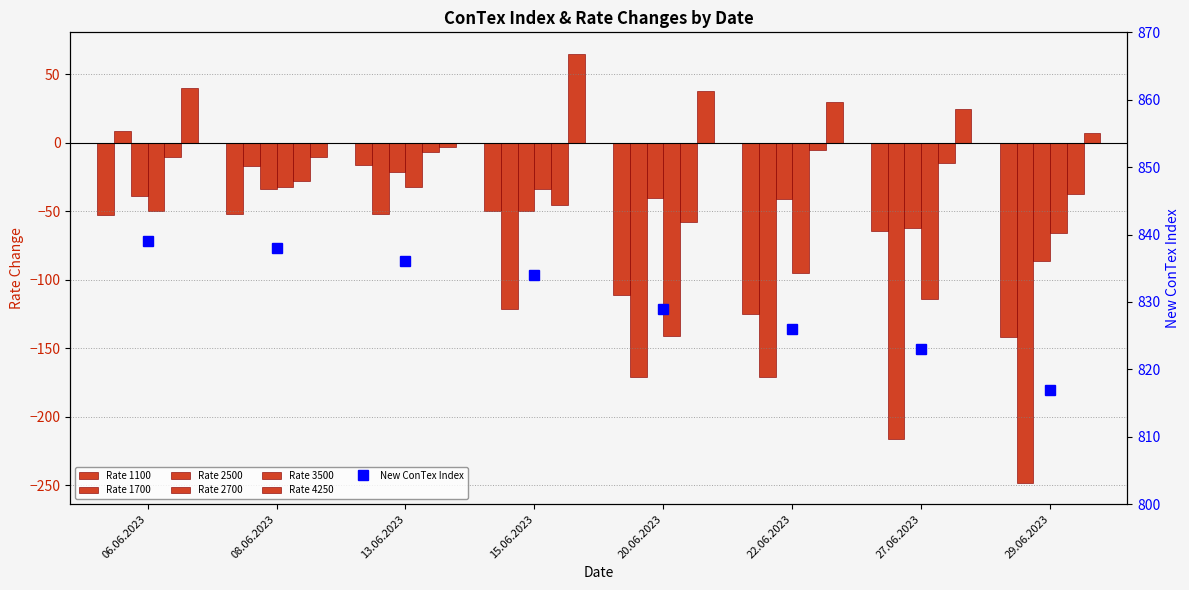

Rank the categories by value from lowest to highest.

29.06.2023, 27.06.2023, 22.06.2023, 20.06.2023, 15.06.2023, 13.06.2023, 08.06.2023, 06.06.2023